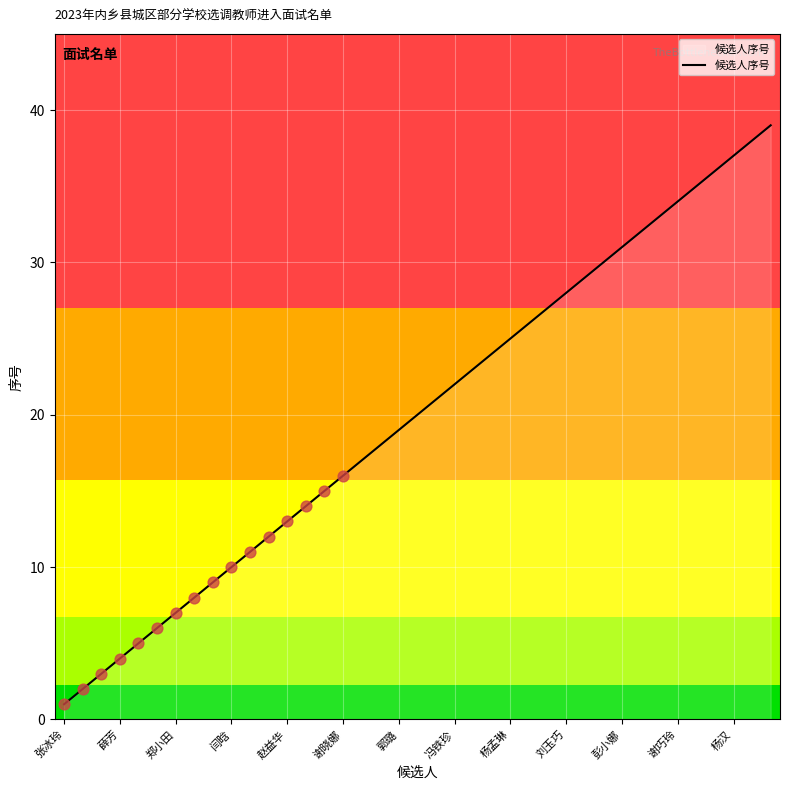

Between 薛芳 and 谢巧玲, which is larger?

谢巧玲